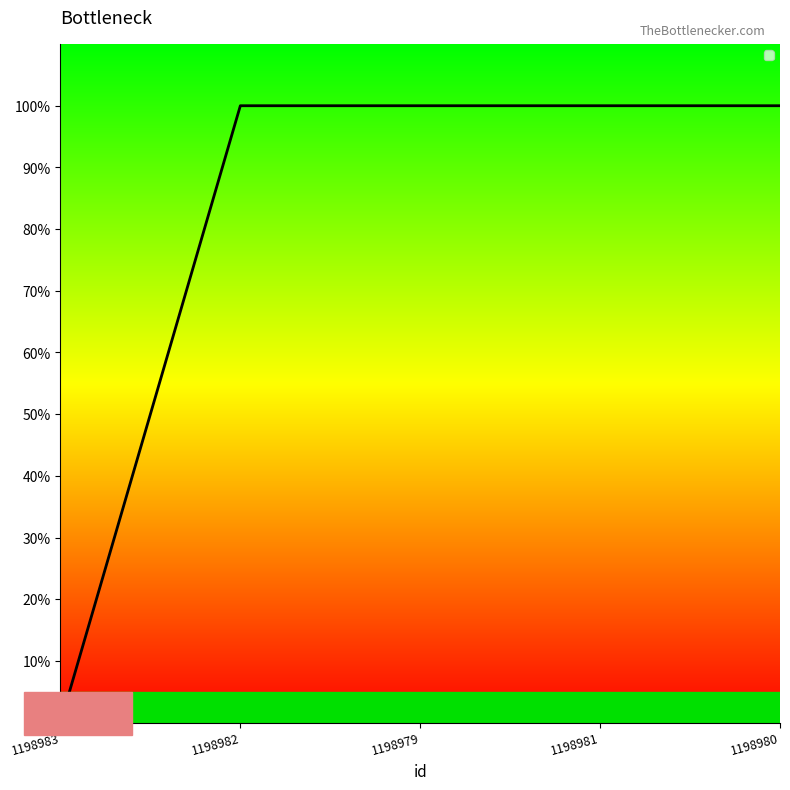

Does the chart have visible grid lines?

No